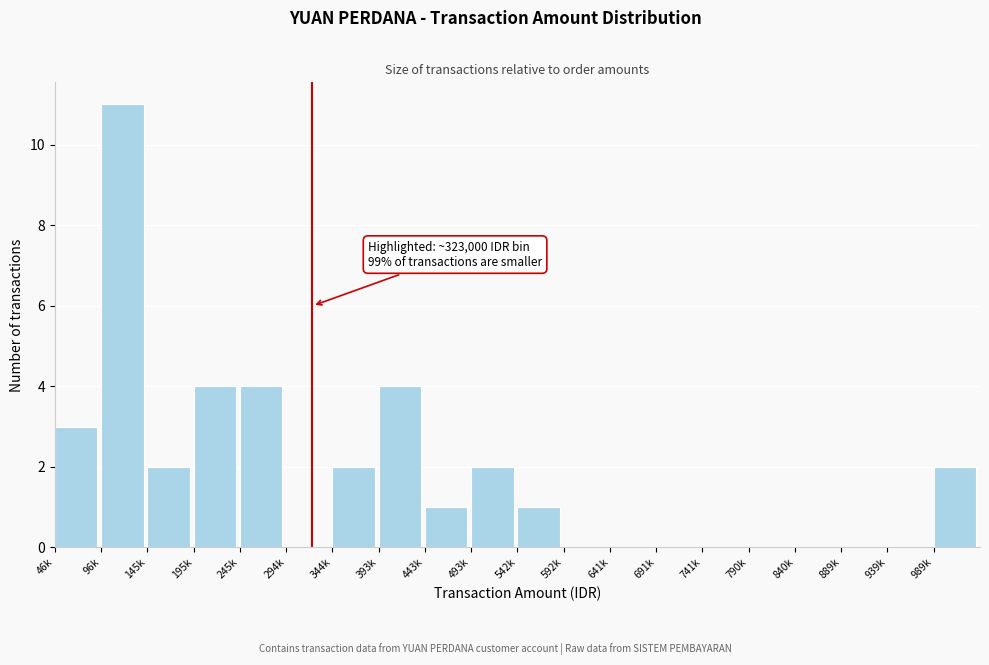

Reading left to right, what are all the values shown in this chart?

46k=3	96k=11	145k=2	195k=4	245k=4	294k=0	344k=2	393k=4	443k=1	493k=2	542k=1	592k=0	641k=0	691k=0	741k=0	790k=0	840k=0	889k=0	939k=0	989k=2